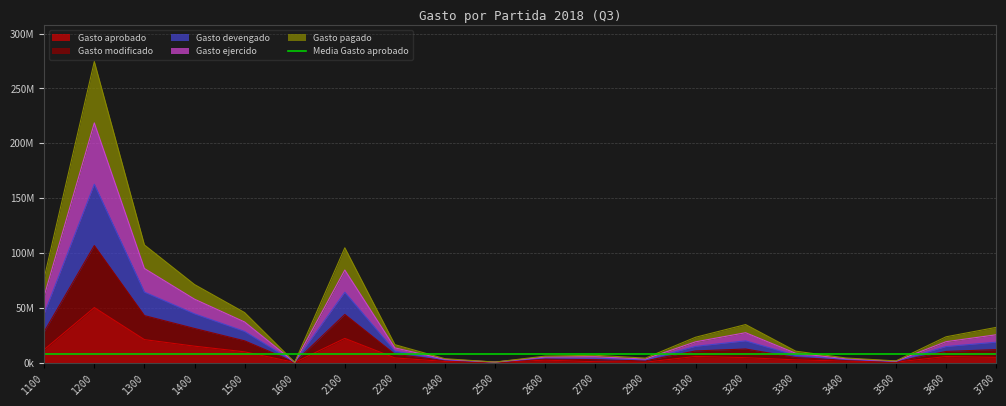

Does the chart have visible grid lines?

Yes